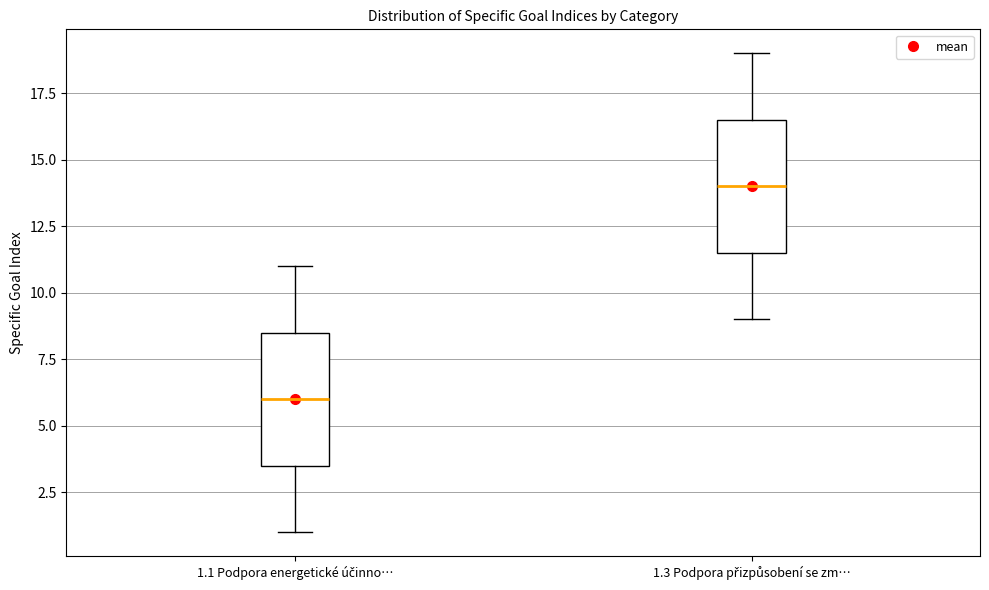

Reading left to right, transcribe this box plot: for each box, give where its median line is, the range the box spans, and where its two whiskers end, as read against the y-axis. The values are not printed on the chart, so give them approximately, as read against the axis.

1.1 Podpora energetické účinno…: median 6.0, box 3.5 to 8.5, whiskers 1.0 to 11.0
1.3 Podpora přizpůsobení se zm…: median 14.0, box 11.5 to 16.5, whiskers 9.0 to 19.0